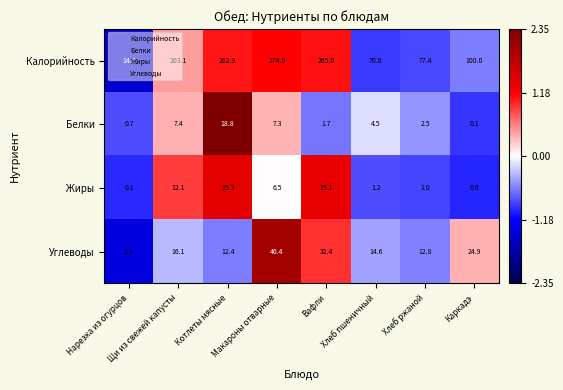

Which series has the largest total across all categories?

Калорийность